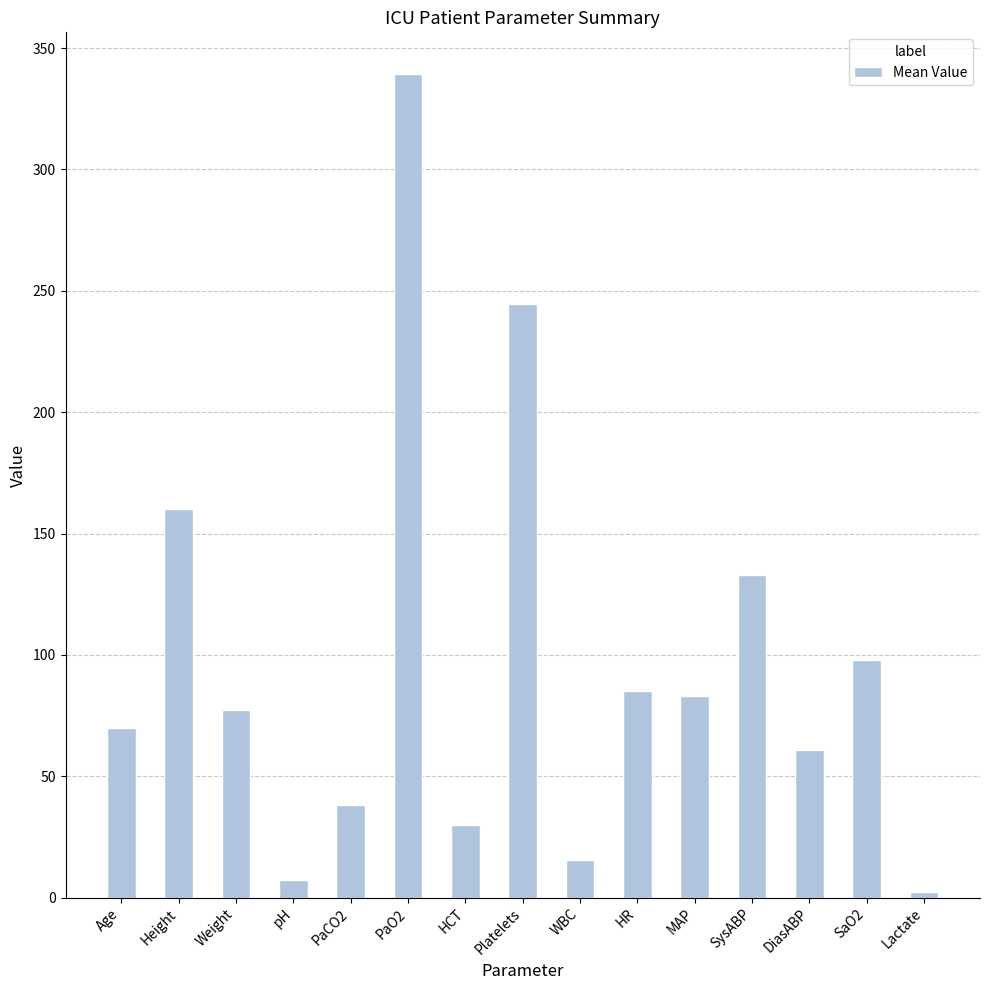

How many bars are there in total?

15